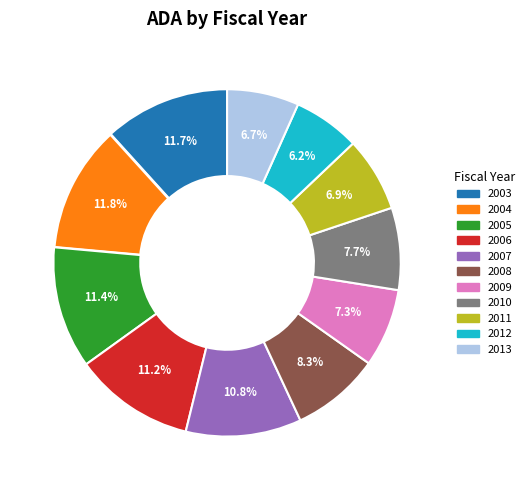

Approximately how many times larger is the value at 2013 compared to 2010?

0.9